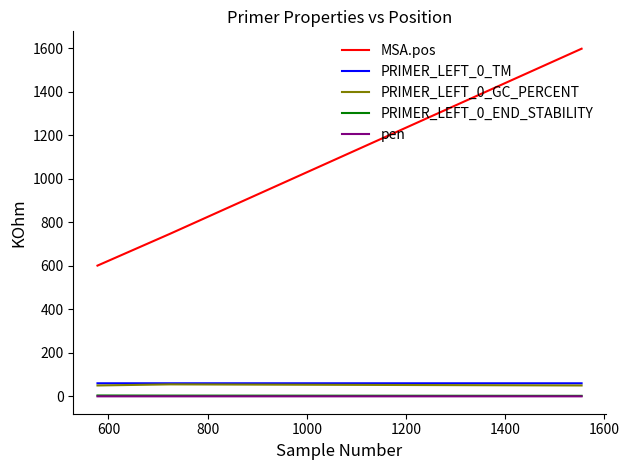

Which series has the largest total across all categories?

MSA.pos